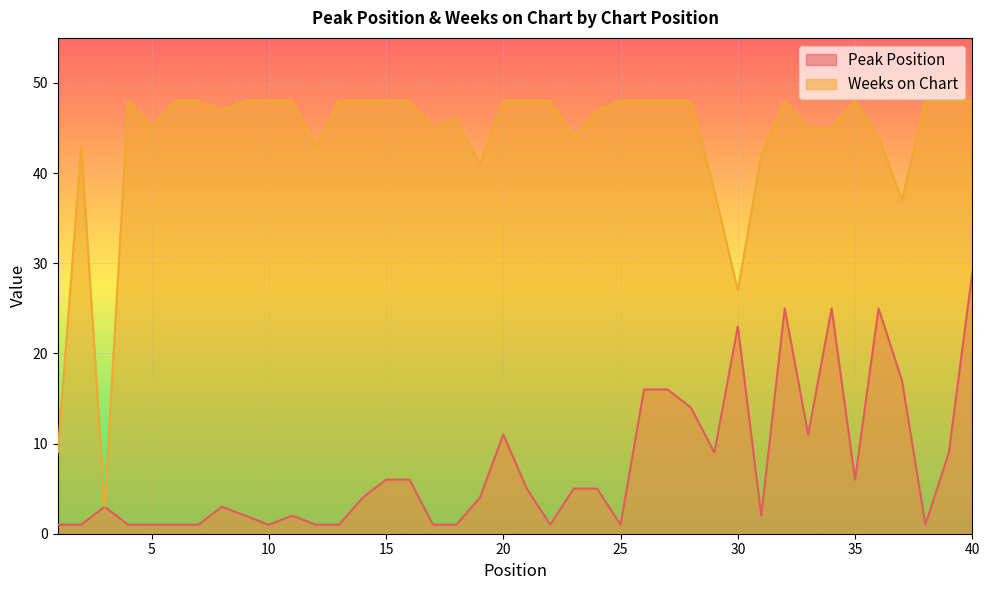

Rank the series by their average value, from lowest to highest.

Peak Position, Weeks on Chart